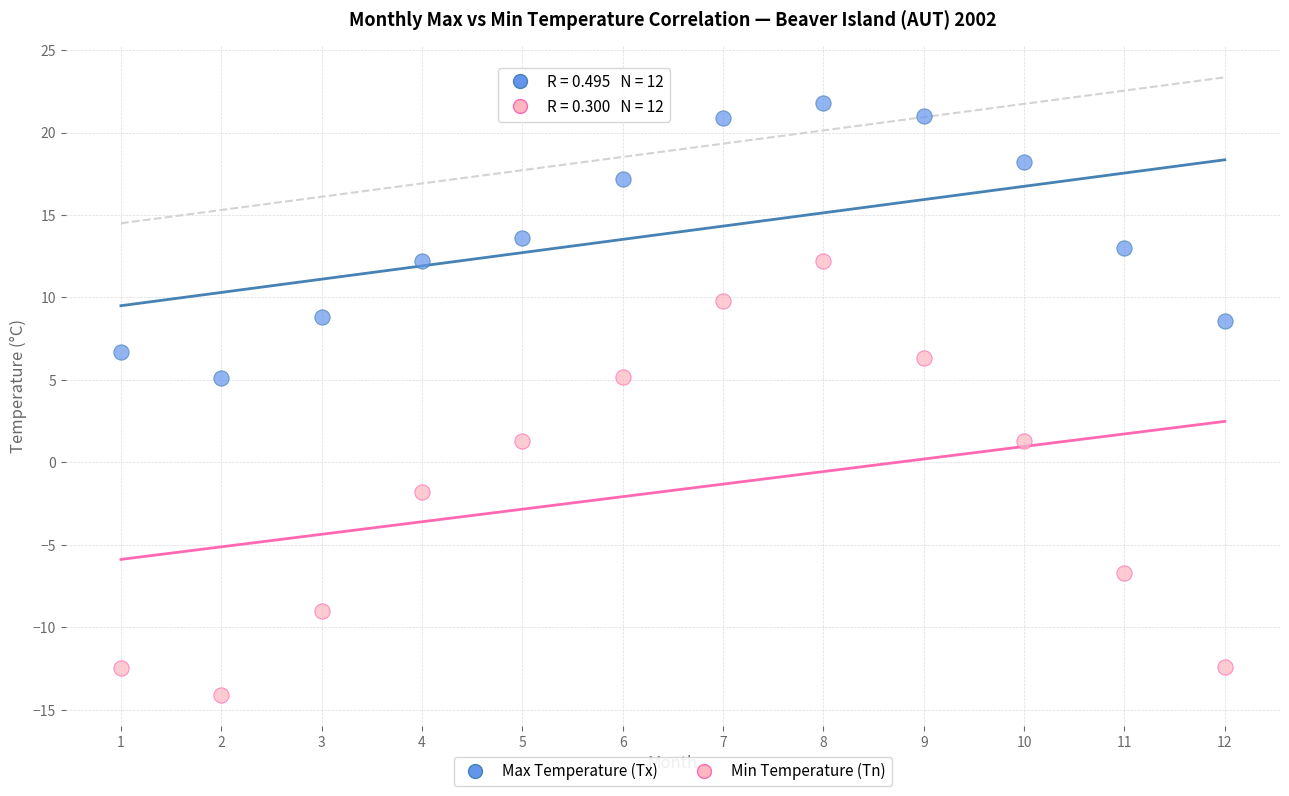

Which series has the largest Y range (max minus min)?

Min Temperature (Tn)